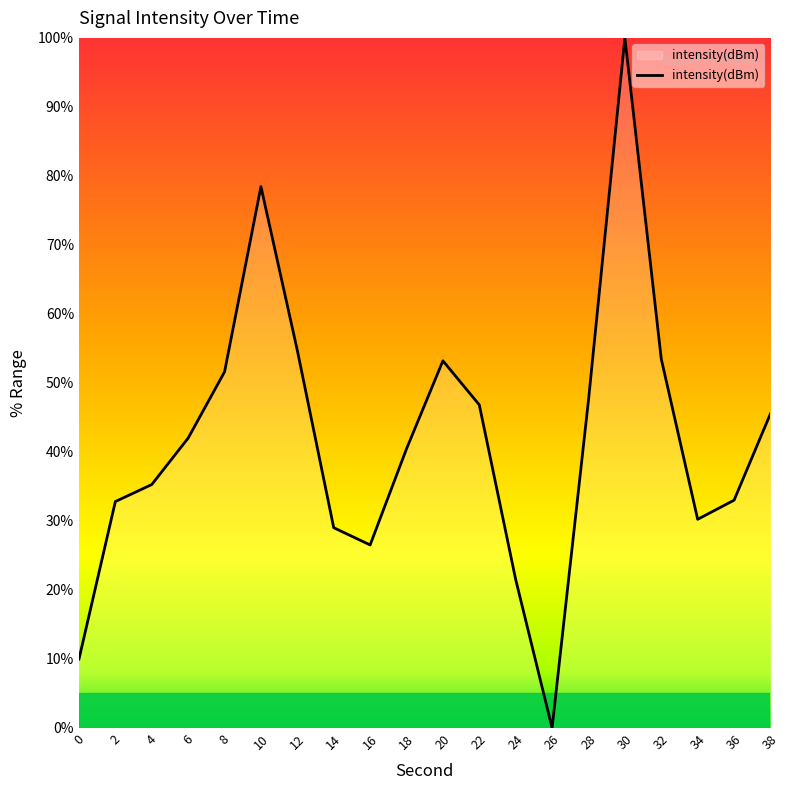

What is the difference between the maximum and minimum values?

100.0